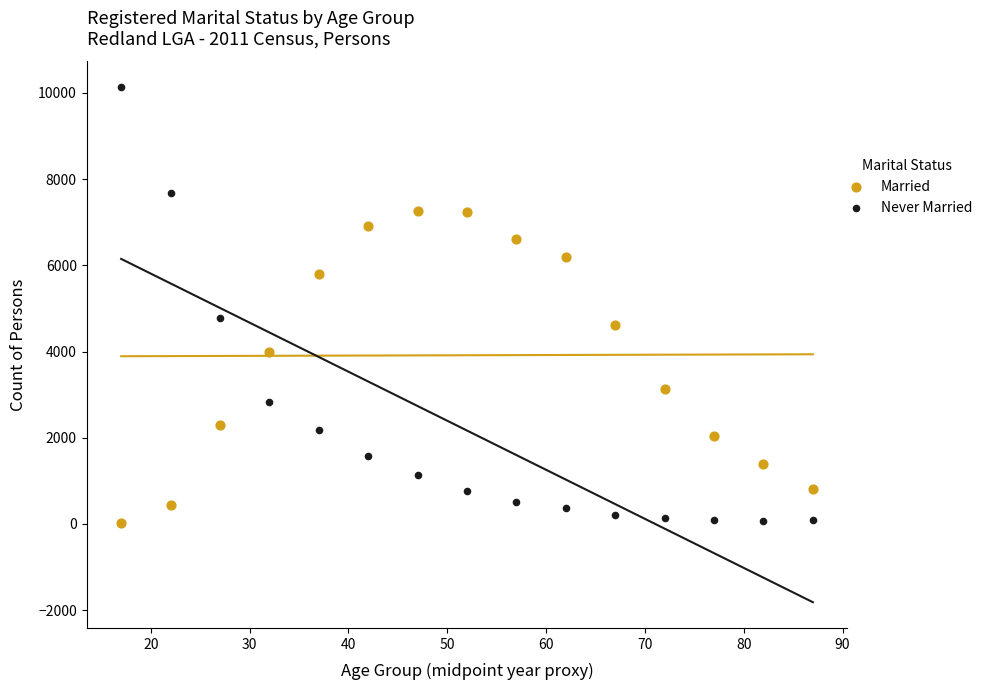

Which series contains the highest Y value?

Never Married